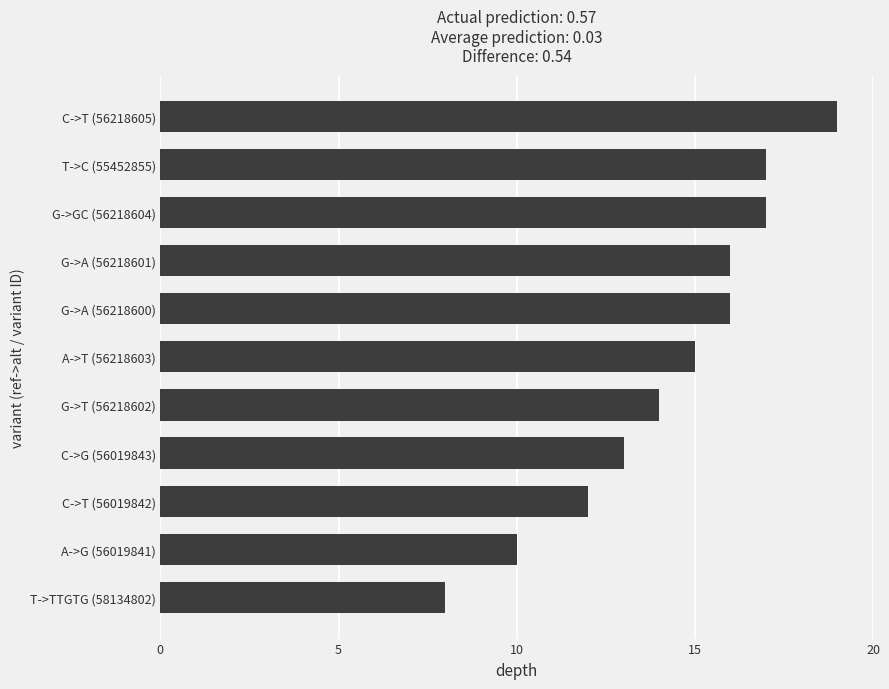

What is the ratio of the value at G->A (56218601) to the value at G->GC (56218604)?

0.9